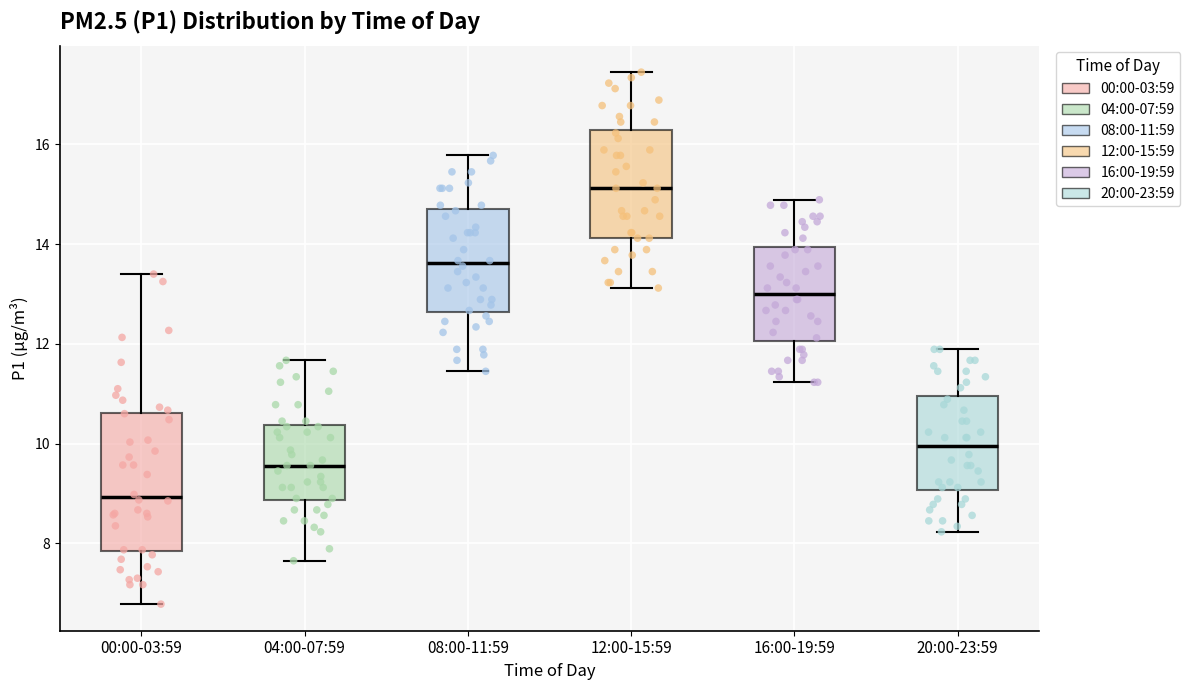

Which box has the highest median line?

12:00-15:59